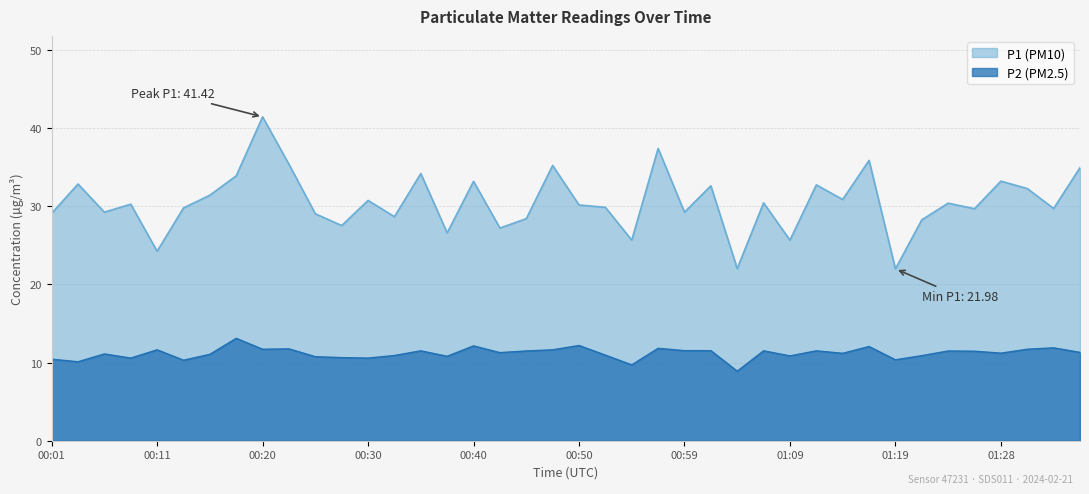

List the series in order of their peak value, highest first.

P1 (PM10), P2 (PM2.5)